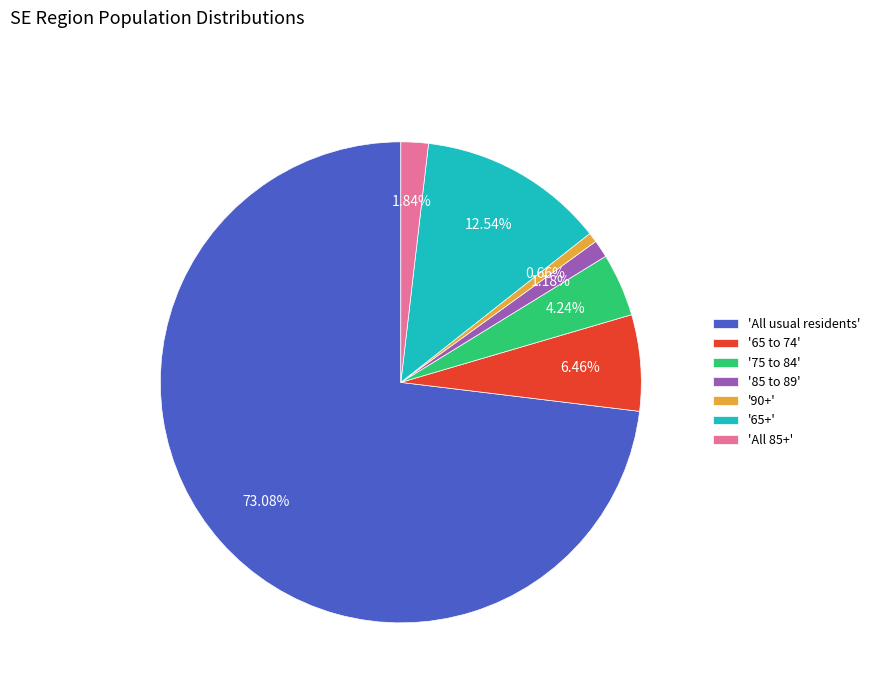

Rank the categories by value from highest to lowest.

'All usual residents', '65+', '65 to 74', '75 to 84', 'All 85+', '85 to 89', '90+'